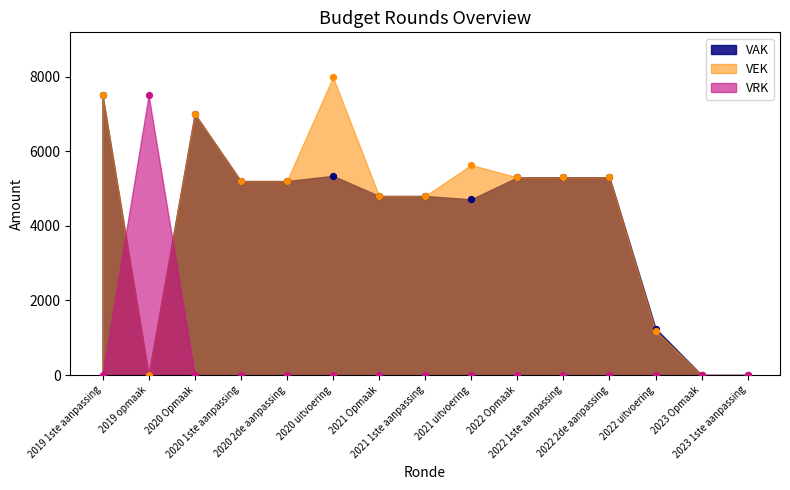

What are all the series names shown in the legend?

VAK, VEK, VRK